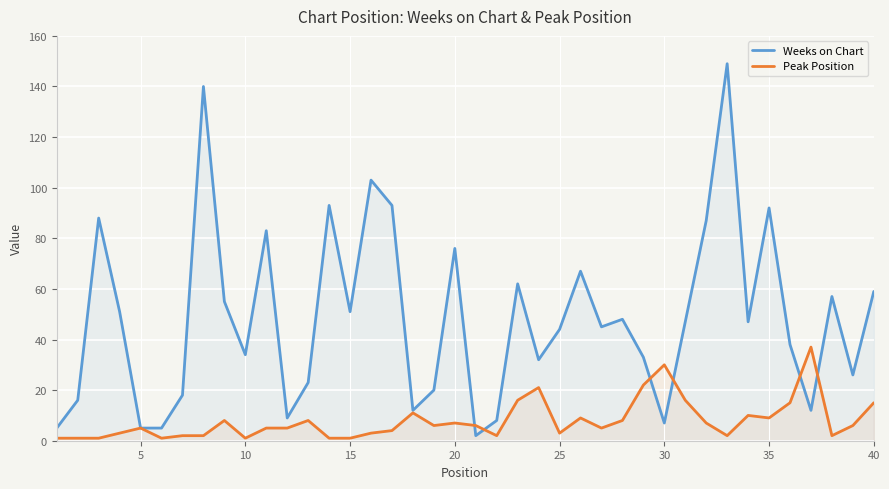

Which series has the largest range (max minus min)?

Weeks on Chart